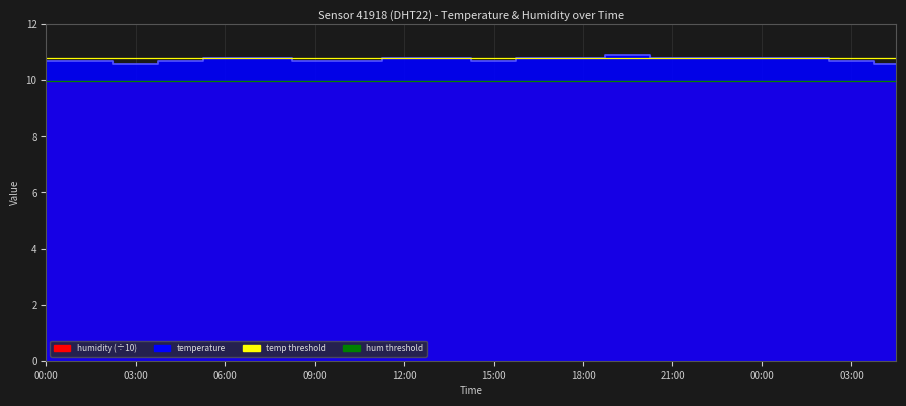

At which category does the data reach its first local peak?

19:30